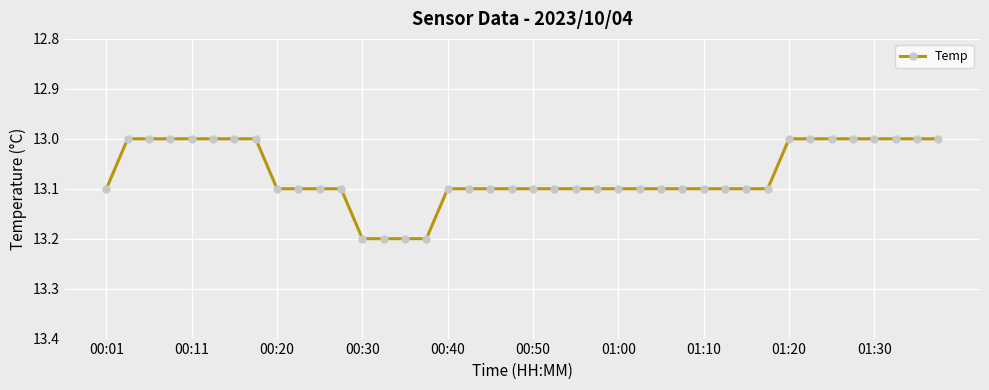

What is the sum of all values?

522.9